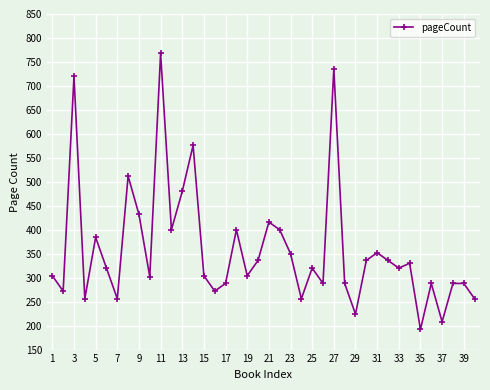

How many lines are shown in the chart?

1